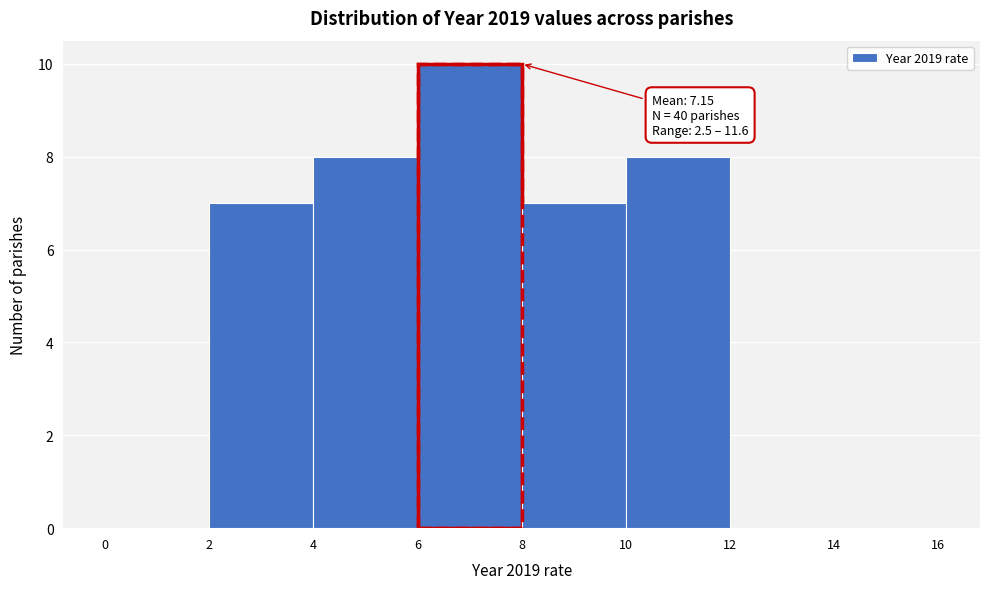

Over which range of the x-axis is the bar tallest?

6 to 8